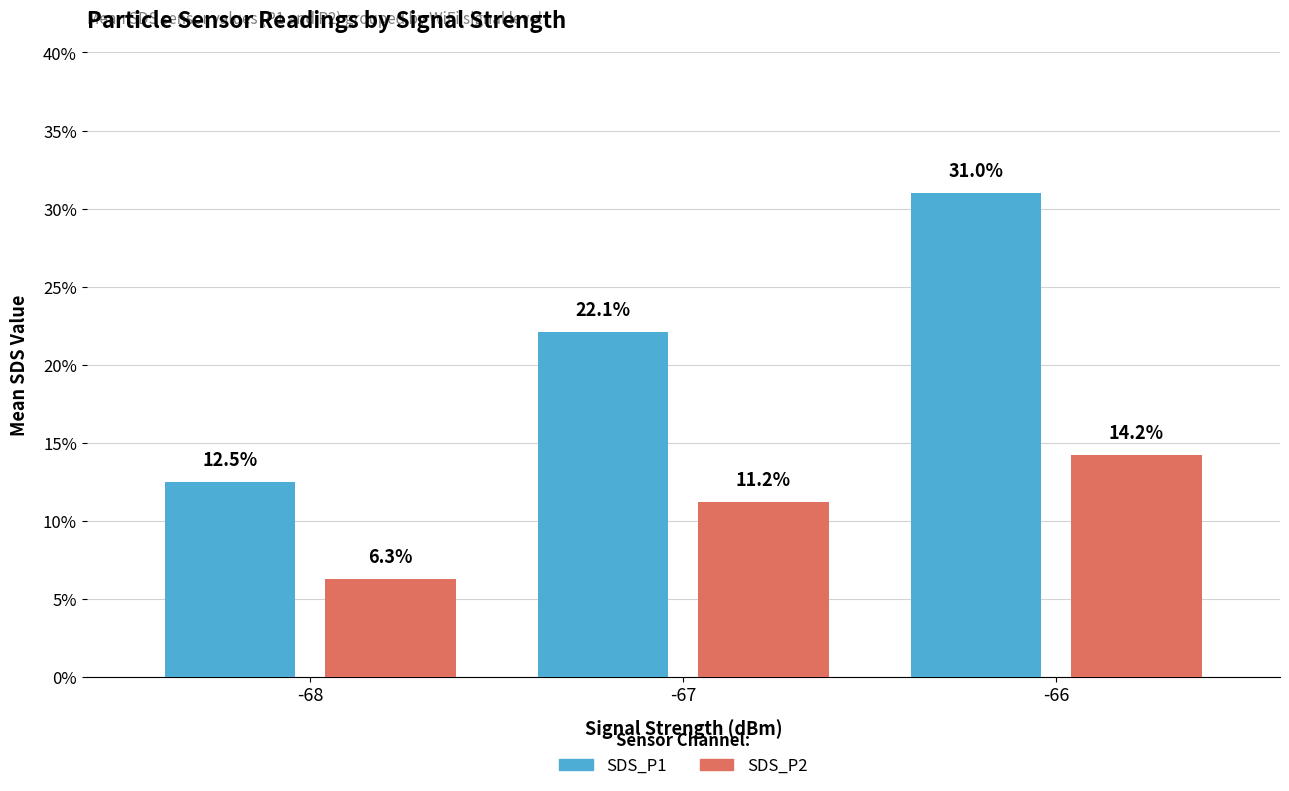

What are all the series names shown in the legend?

SDS_P1, SDS_P2